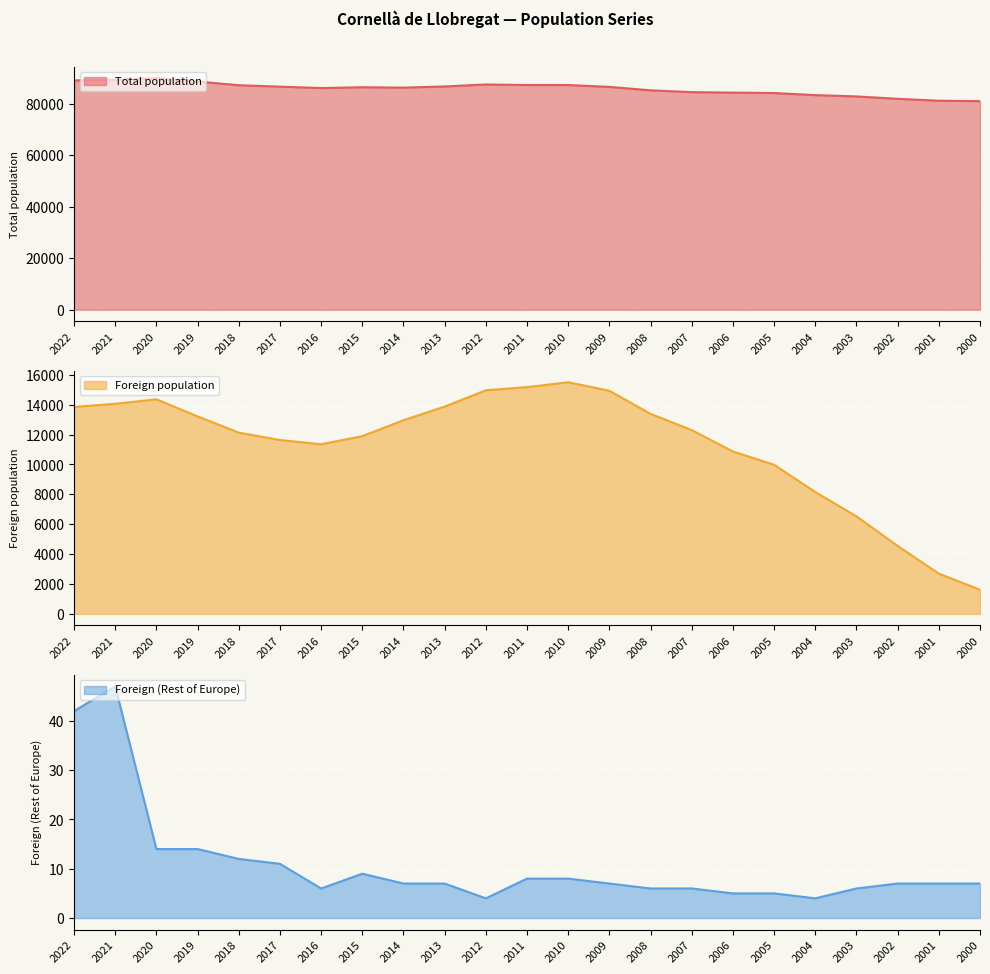

How many data points in Total population are less than 86376?

11